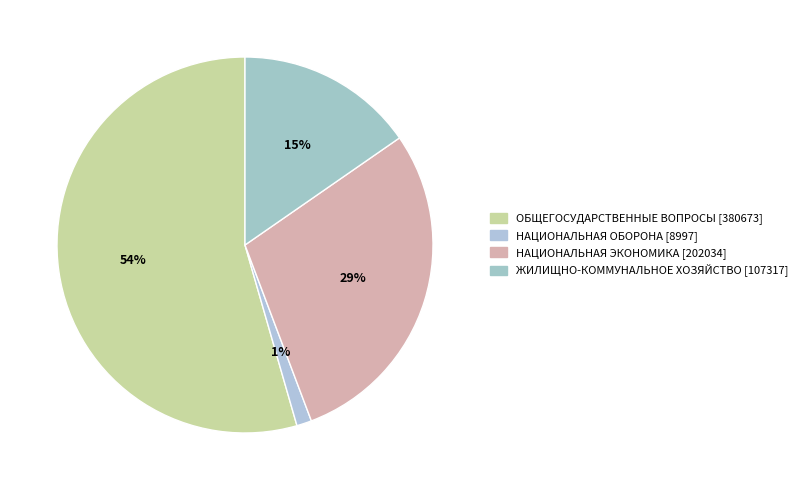

How many segments does this pie chart have?

4